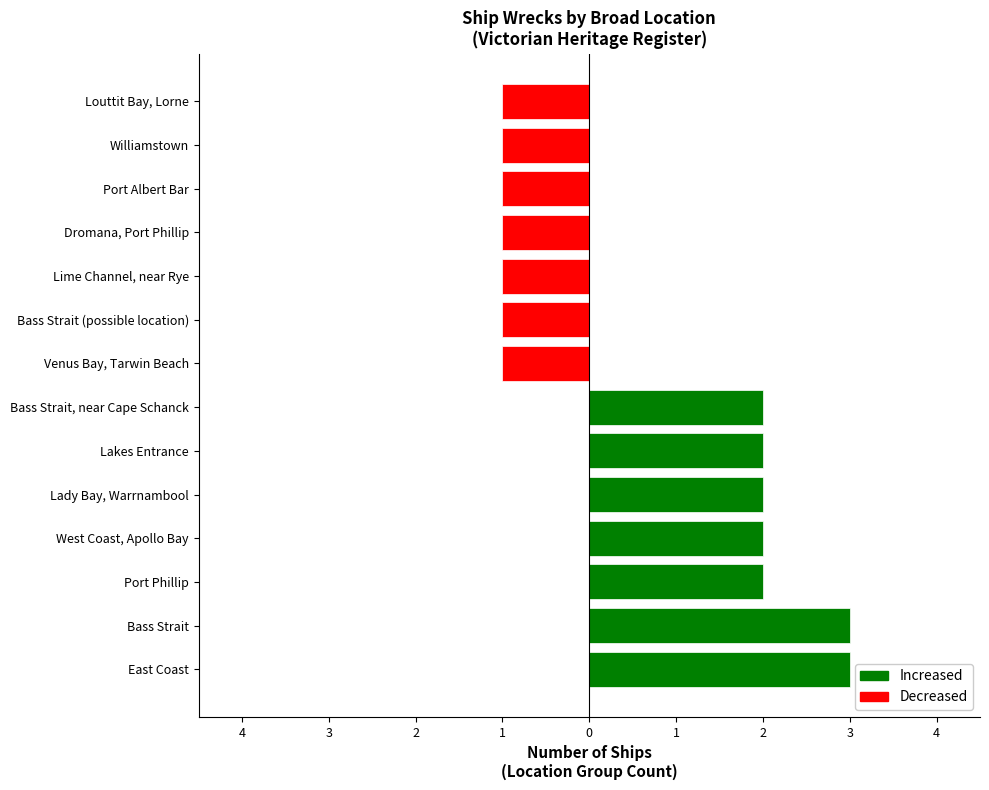

Where is the data nearest to the value 2?

Port Phillip